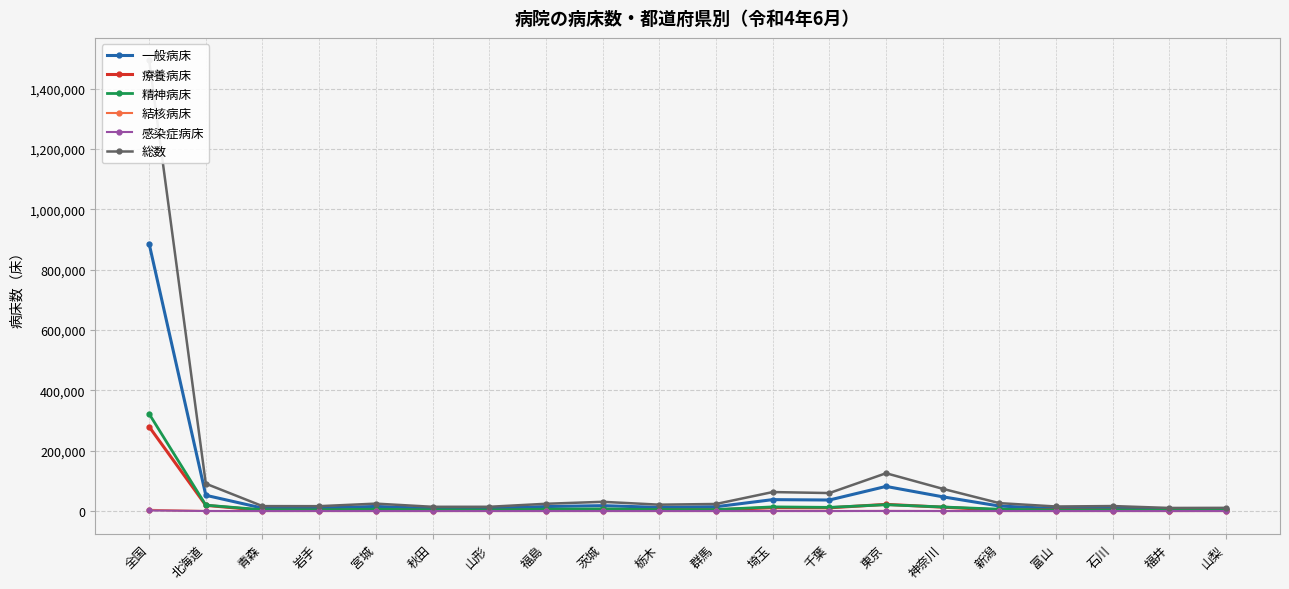

Reading left to right, what are all the values shown in this chart?

一般病床: 886299	52220	9702	9823	15224	8315	8542	14865	17881	12116	14281	37829	36561	81634	47194	16578	8132	9787	6259	6276
療養病床: 279649	18837	2253	2138	3175	1832	2068	2983	5331	3996	4029	11125	10698	22114	12820	3396	3757	3066	1763	1999
精神病床: 322197	19478	4317	4056	6139	3866	3481	6134	7243	4963	4993	13770	12208	21023	13487	6182	3092	3598	2168	2273
結核病床: 3867	146	33	91	32	44	30	67	80	30	65	130	96	449	146	30	57	82	43	22
感染症病床: 1905	97	29	38	29	32	18	32	48	31	52	78	60	145	74	36	23	20	16	28
総数: 1493917	90778	16334	16146	24599	14089	14139	24081	30583	21136	23420	62932	59623	125365	73721	26222	15061	16553	10249	10598